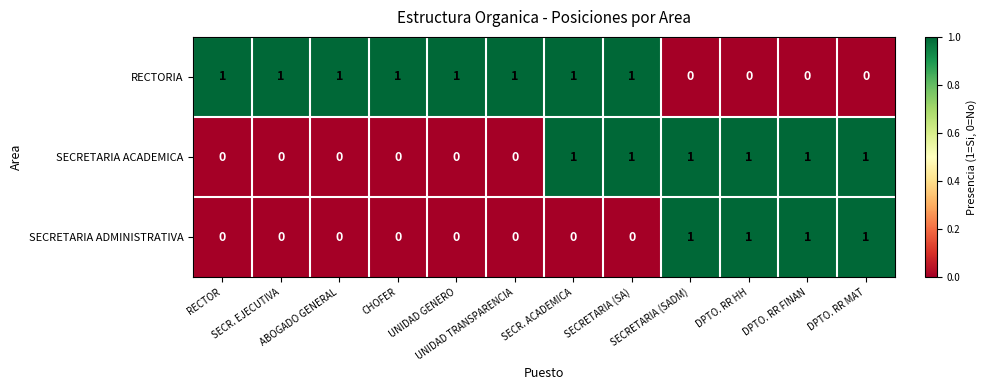

Count the SECRETARIA ADMINISTRATIVA values in the range 0 to 1.

12